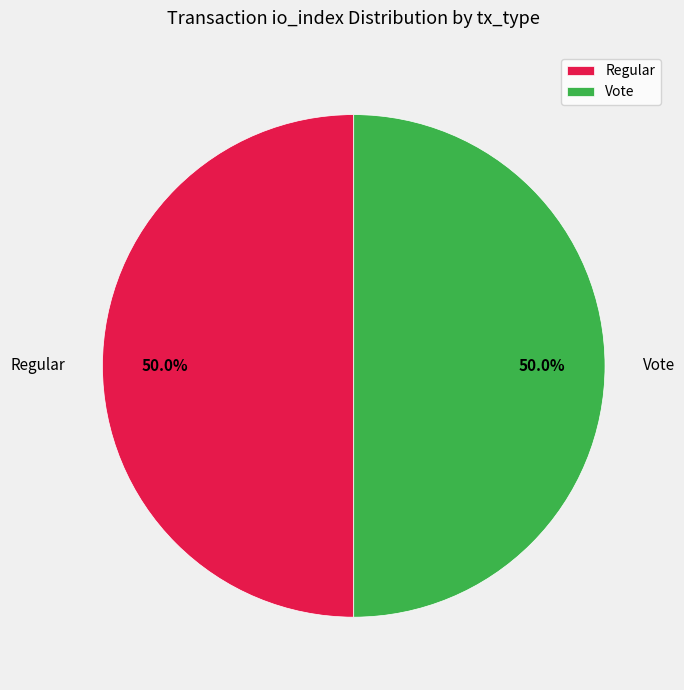

Combined, what portion of the pie is Vote and Regular?

100.0%